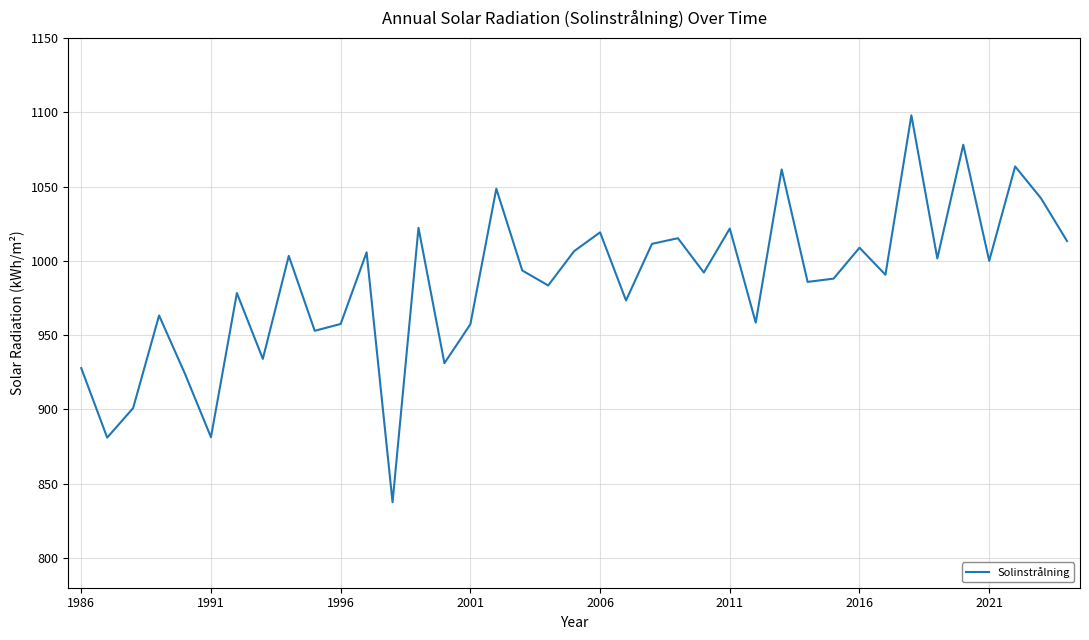

What is the minimum value shown in the chart?

837.5